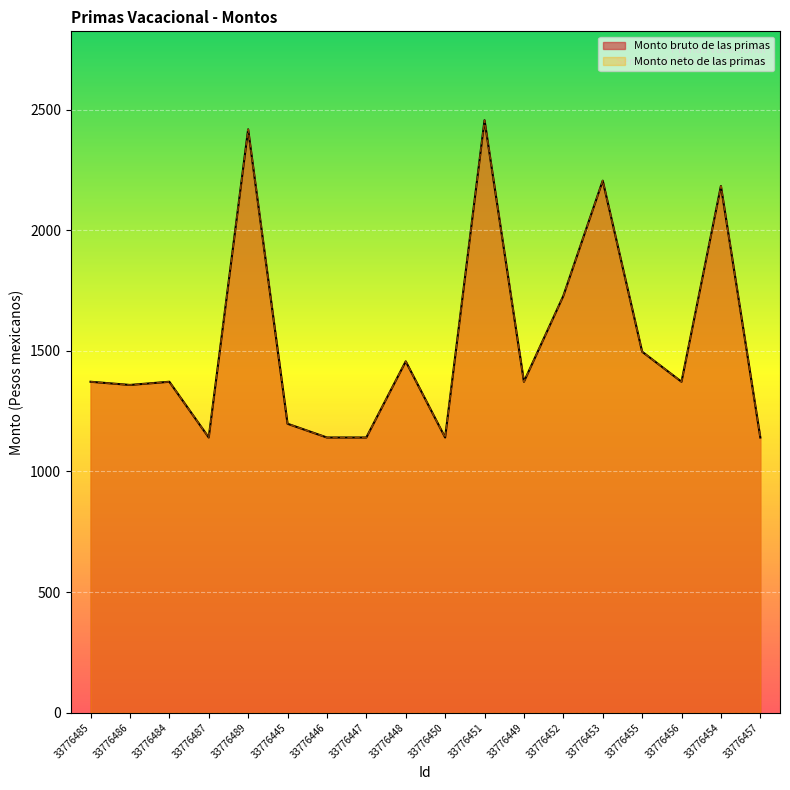

How many series are shown in this chart?

2